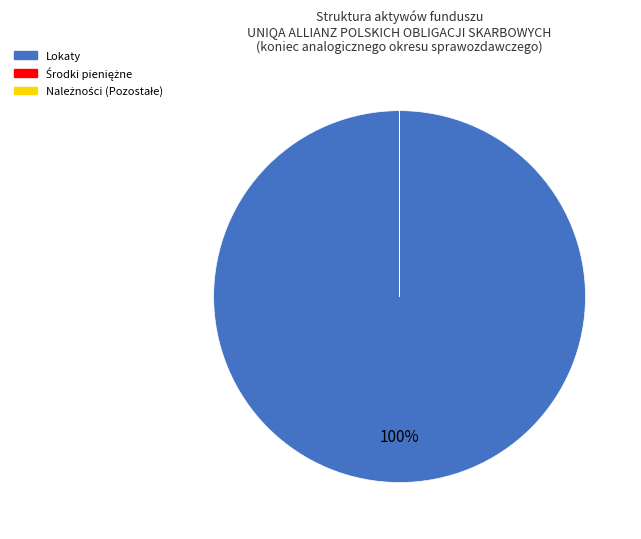

To the nearest percent, what is the average slice percentage?

33%